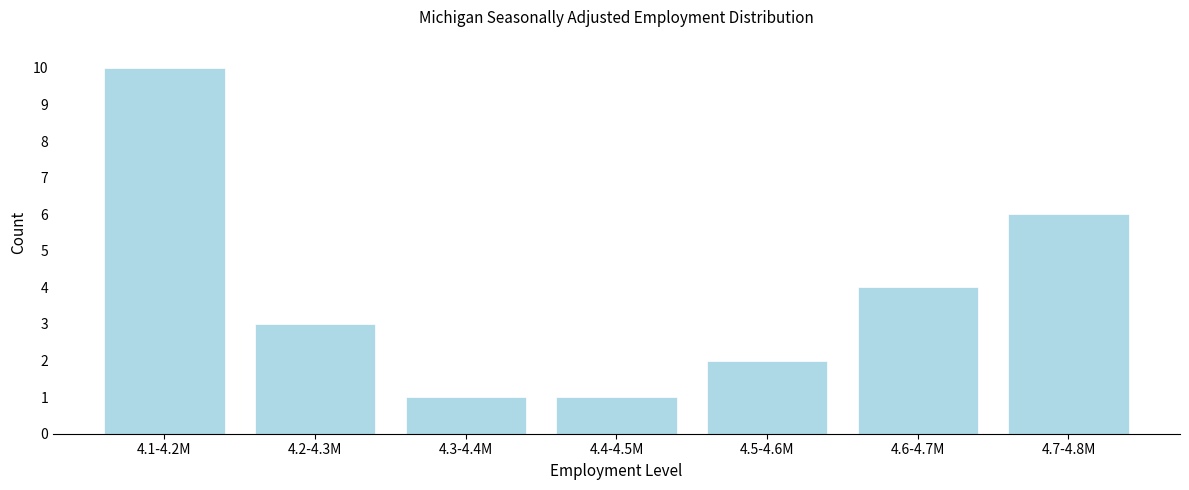

Reading left to right, extract all data points from this chart.

4.1-4.2M=10	4.2-4.3M=3	4.3-4.4M=1	4.4-4.5M=1	4.5-4.6M=2	4.6-4.7M=4	4.7-4.8M=6